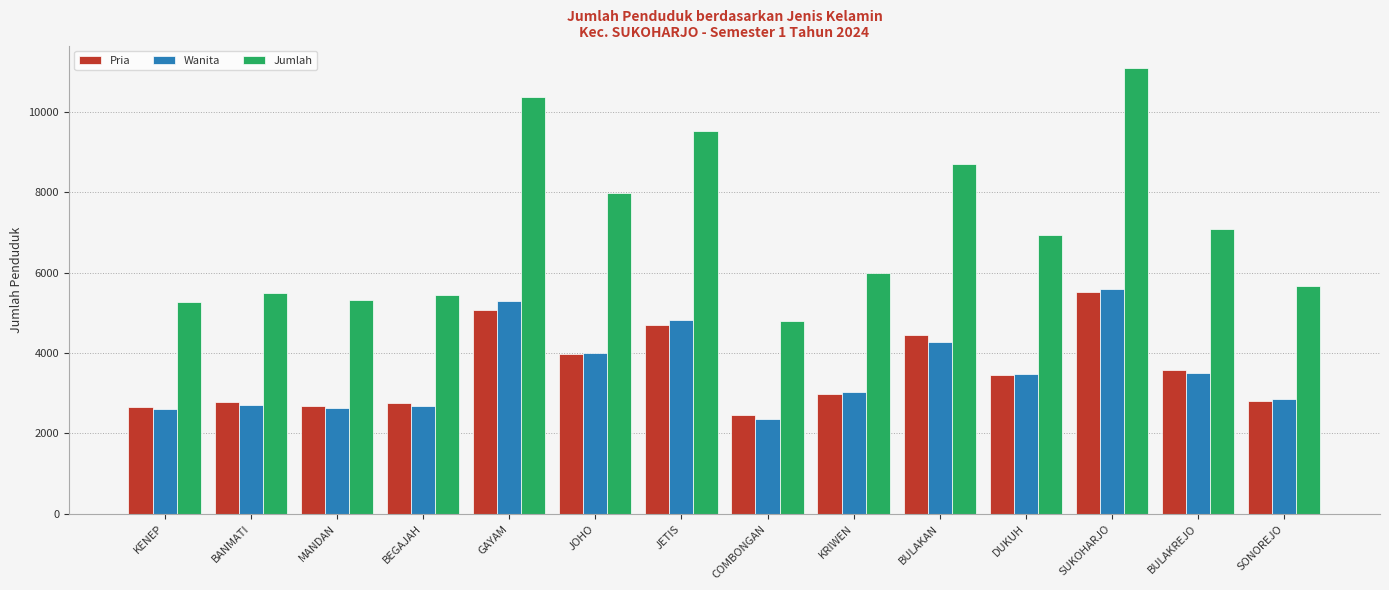

What is the sum of the Jumlah values at BANMATI and BULAKREJO?

12585